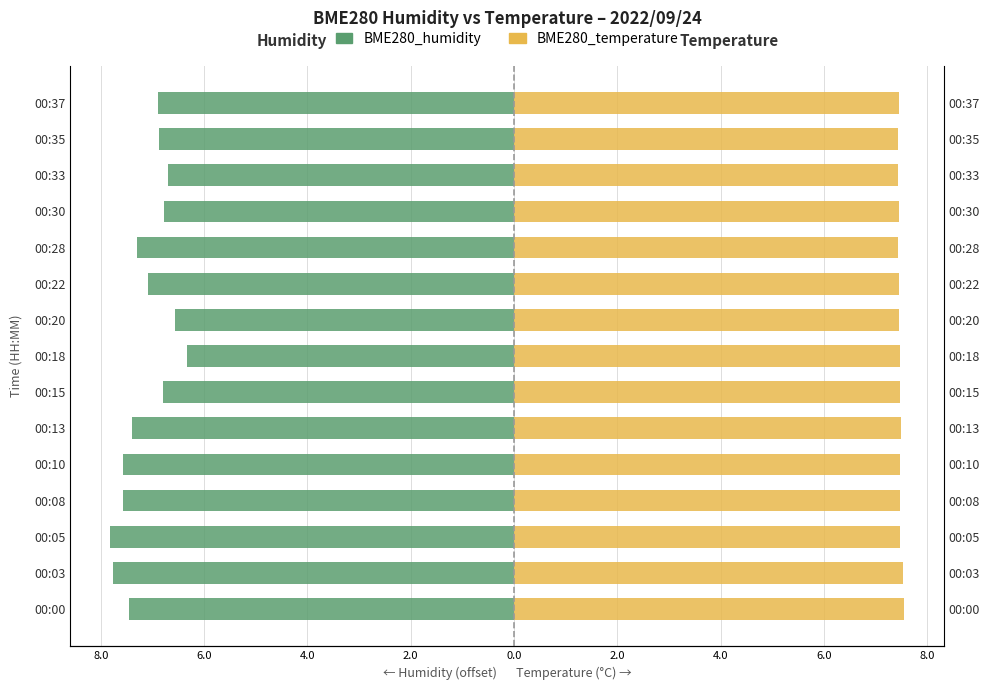

How many data points in BME280_humidity are less than -7?

8